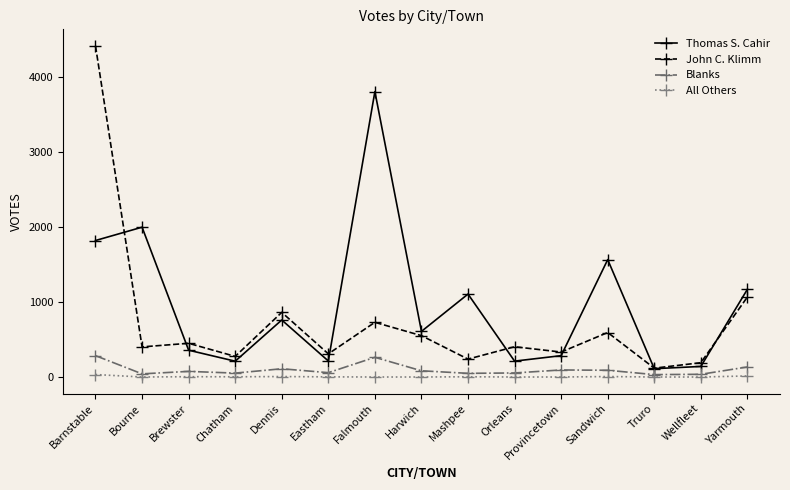

What is the difference between the John C. Klimm values at Eastham and Orleans?

95